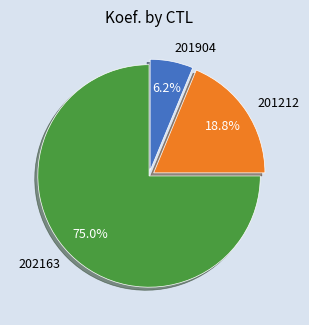

How many slices are in this pie chart?

3